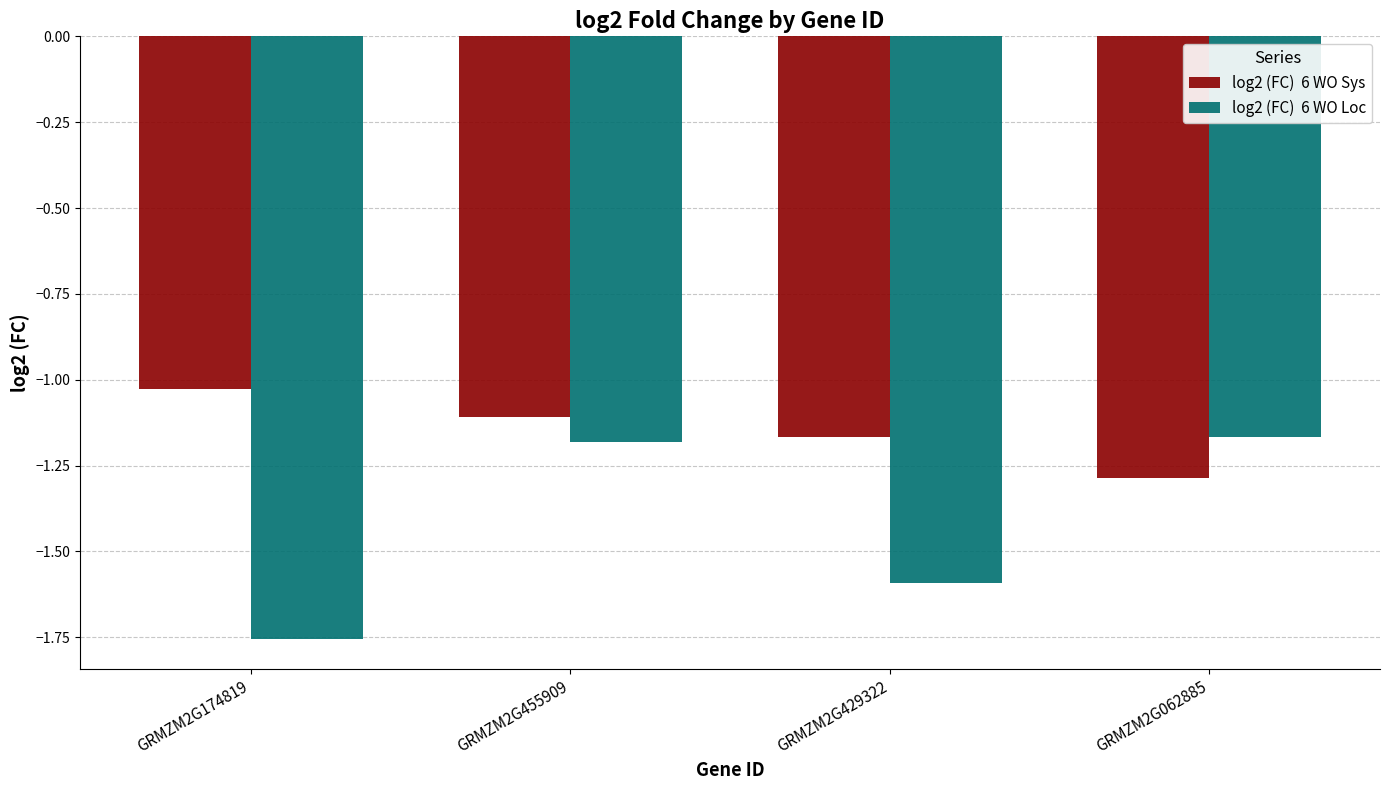

Which category has the lowest value across all series?

GRMZM2G174819